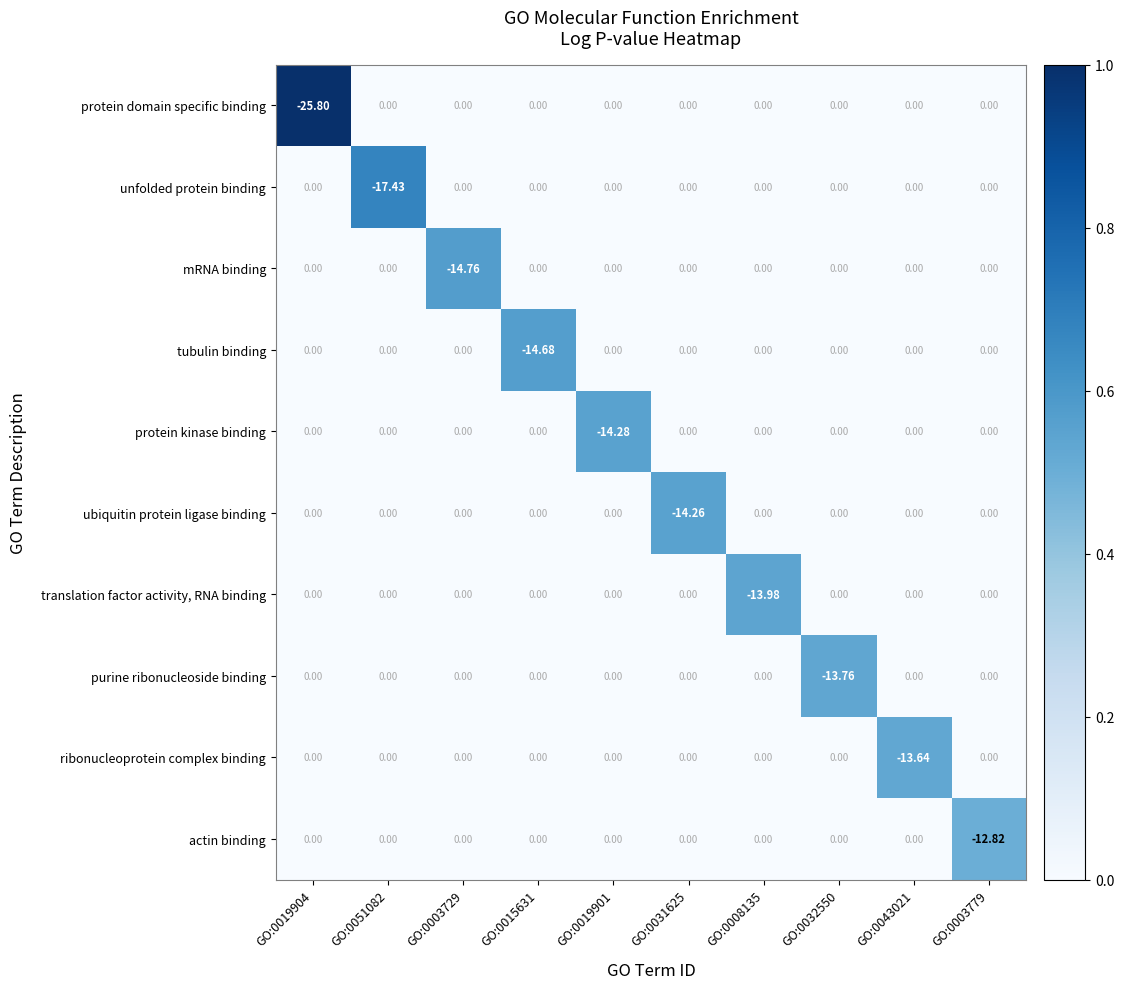

How many values in ubiquitin protein ligase binding are below zero?

1